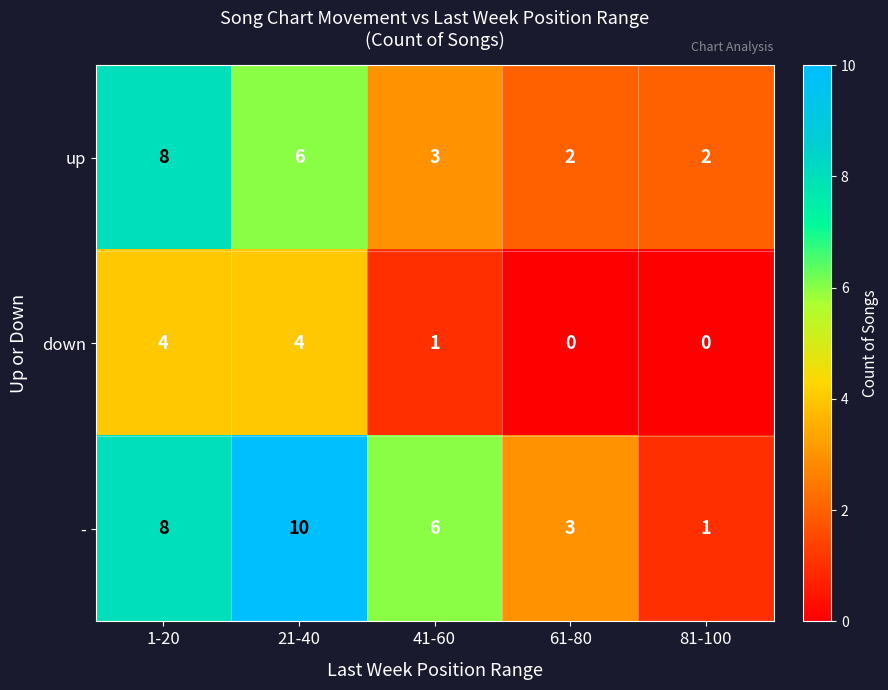

Reading left to right, transcribe all the data shown in this chart.

up: 1-20=8	21-40=6	41-60=3	61-80=2	81-100=2
down: 1-20=4	21-40=4	41-60=1	61-80=0	81-100=0
-: 1-20=8	21-40=10	41-60=6	61-80=3	81-100=1